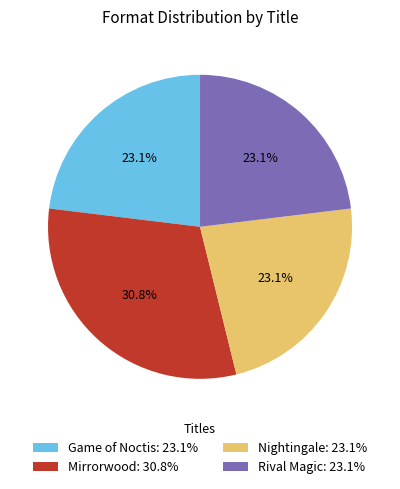

Count the number of slices in the pie.

4